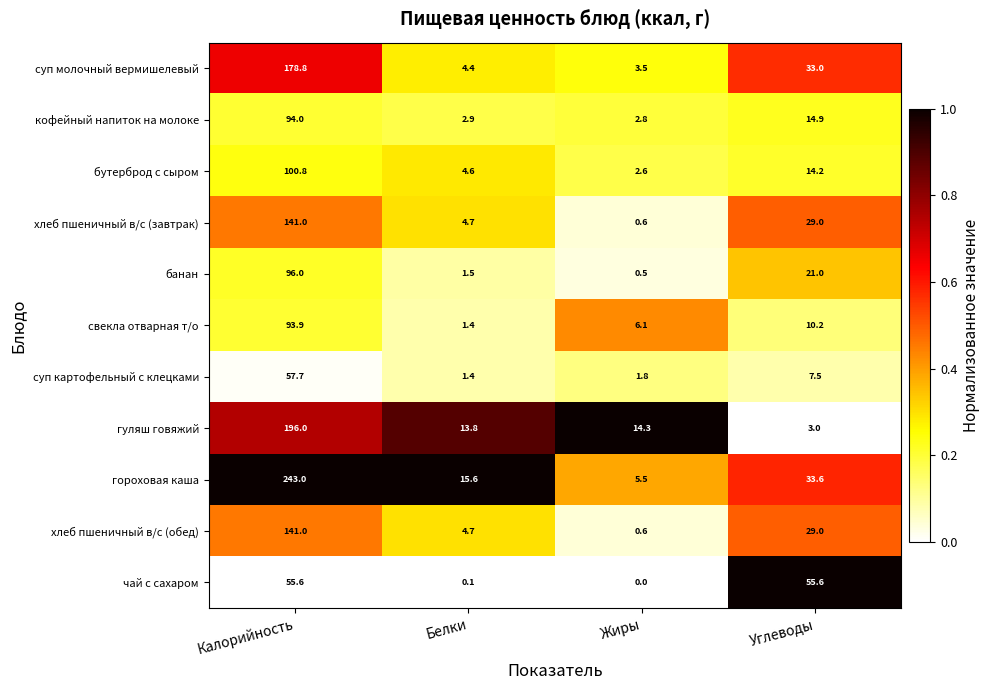

The value of хлеб пшеничный в/с (обед) at Белки is 4.7. True or false?

True